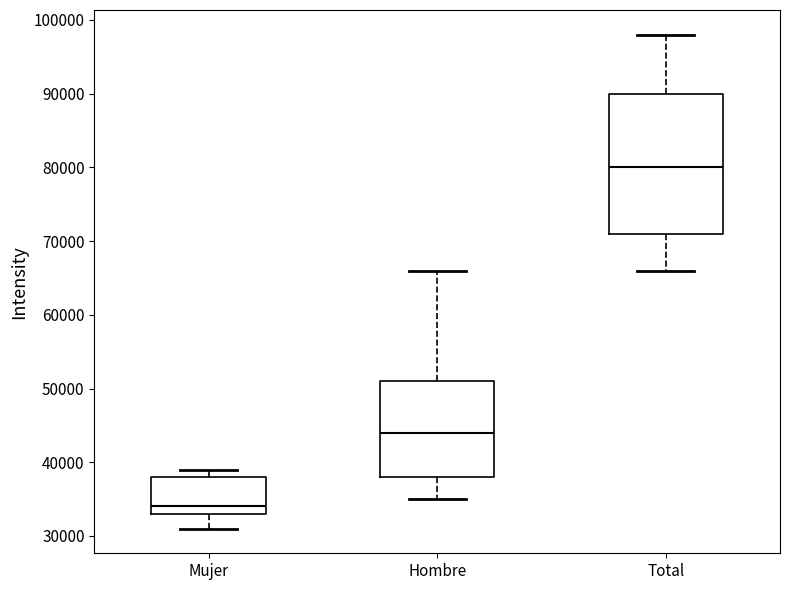

Where is the lower edge of the box for Mujer on the y-axis? The values are not printed on the chart, so give them approximately, as read against the axis.

33000